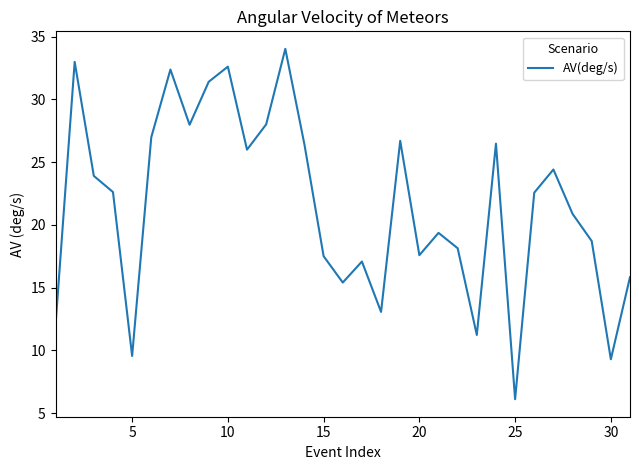

What is the minimum value shown in the chart?

6.1